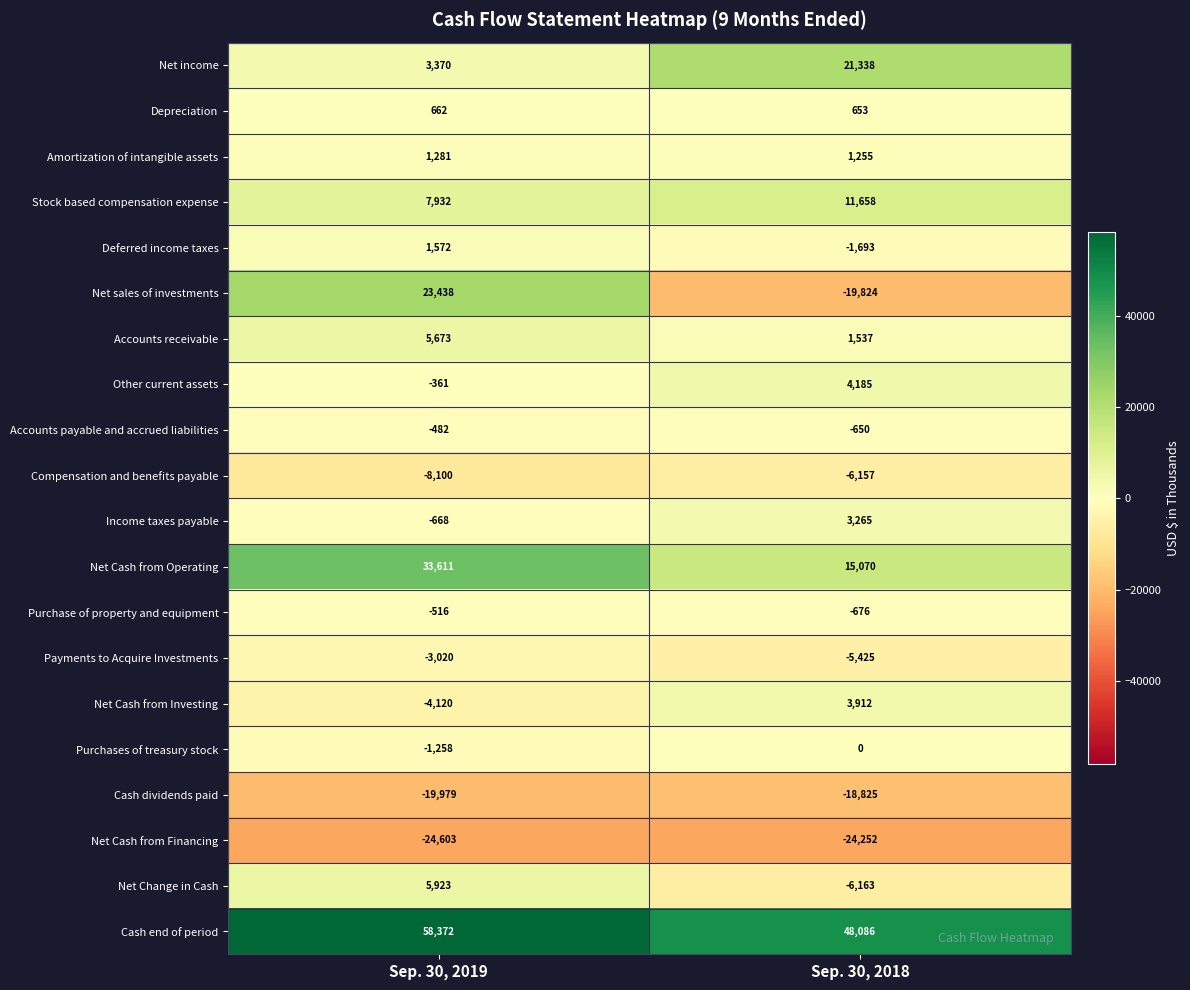

What is the difference between the highest and lowest values at Sep. 30, 2018?

72338